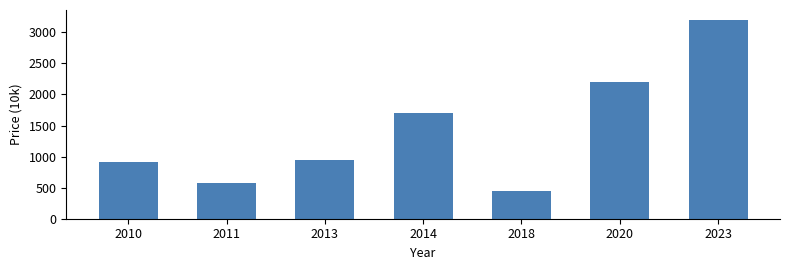

At which label is the value closest to 1825?

2014